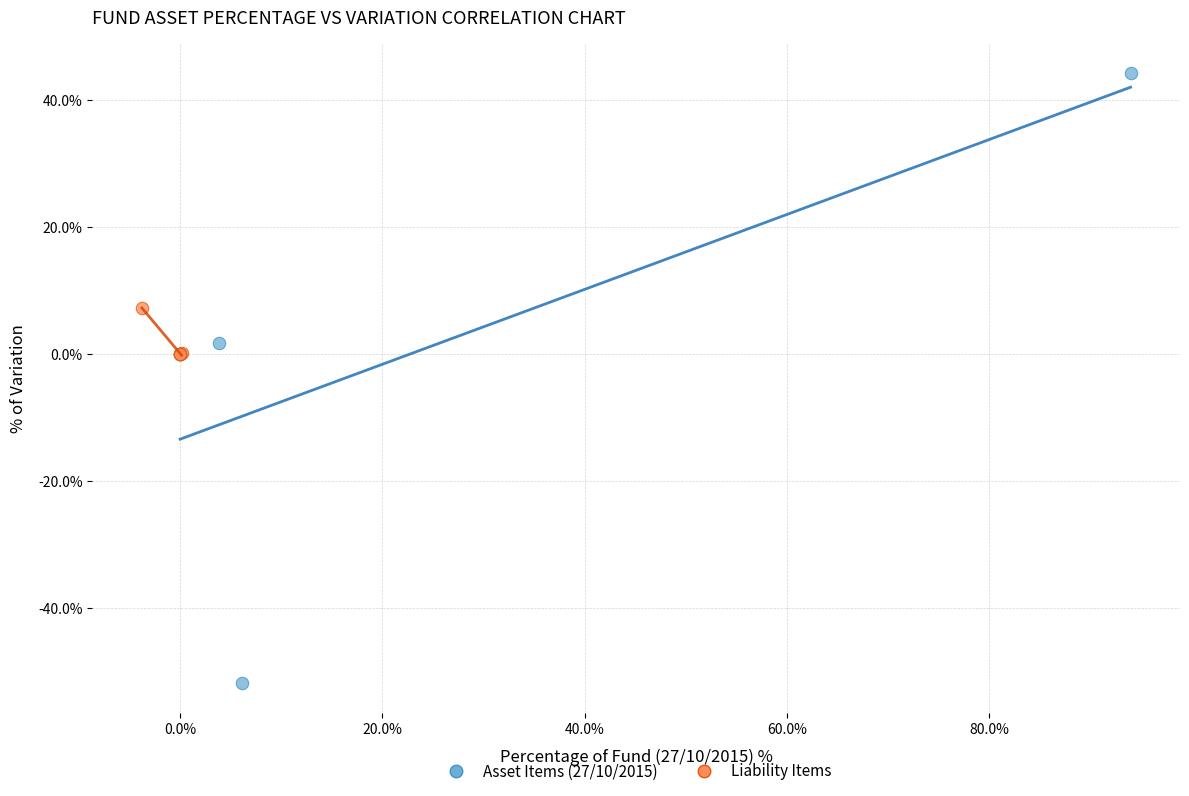

Which series has the largest Y range (max minus min)?

Asset Items (27/10/2015)